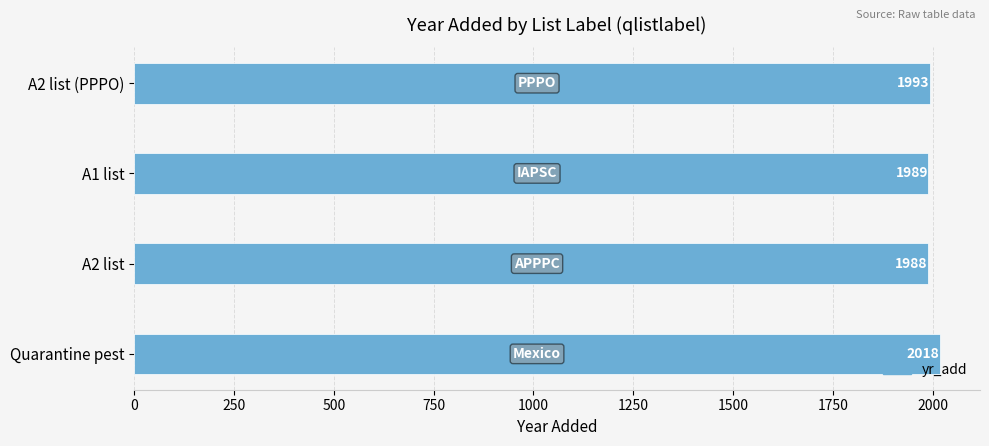

List the labels in order of value, smallest first.

A2 list, A1 list, A2 list (PPPO), Quarantine pest